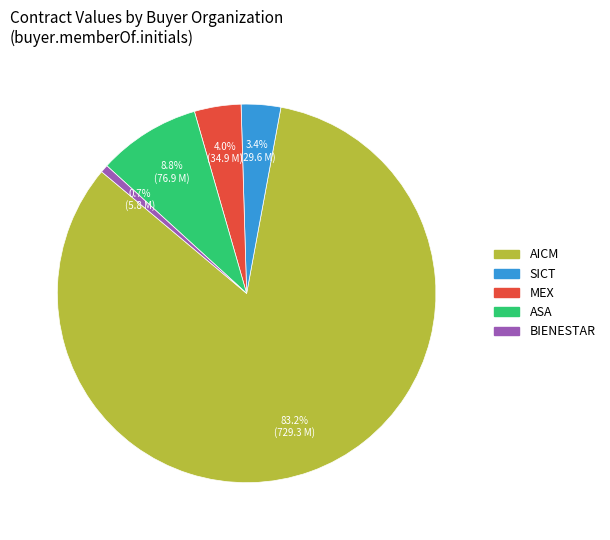

Does ASA represent more than half of the total?

No